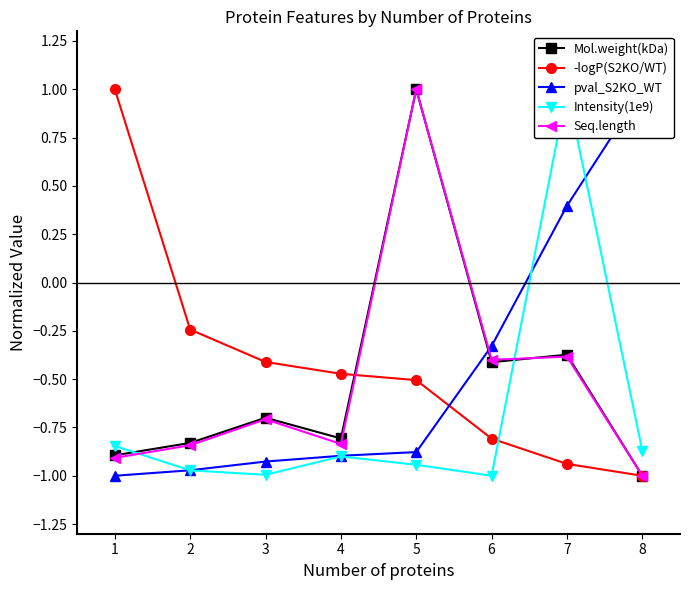

Rank the series by their maximum value, from highest to lowest.

Mol.weight(kDa), -logP(S2KO/WT), pval_S2KO_WT, Intensity(1e9), Seq.length